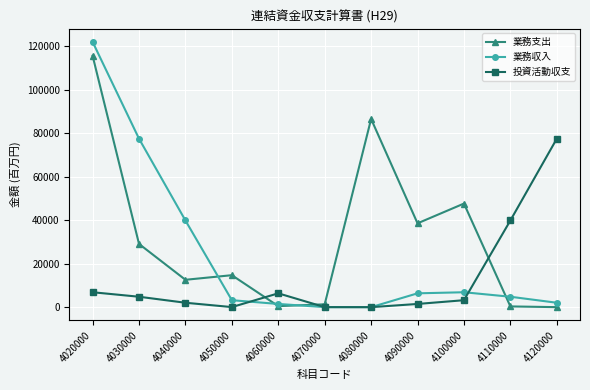

At which label is 業務支出 closest to 57837?

4100000